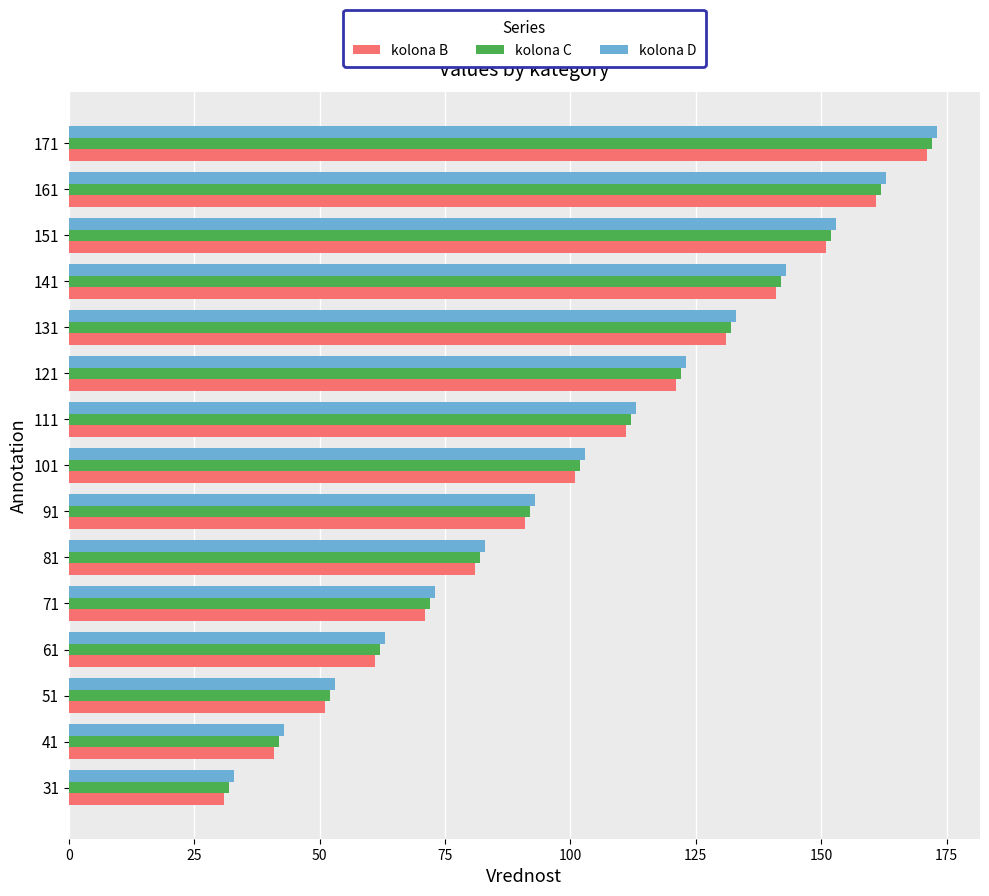

Where is kolona C nearest to the value 102?

101